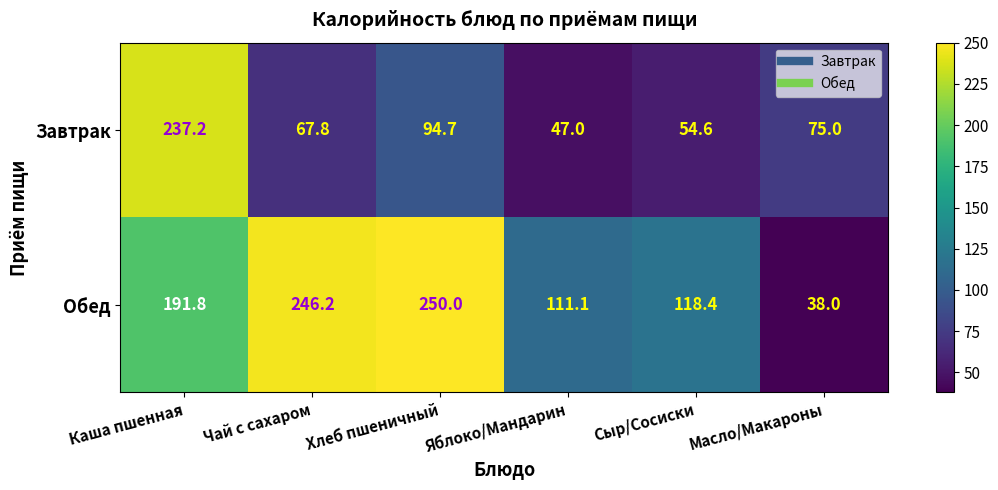

Between Каша пшенная and Хлеб пшеничный, which series saw the biggest shift?

Завтрак